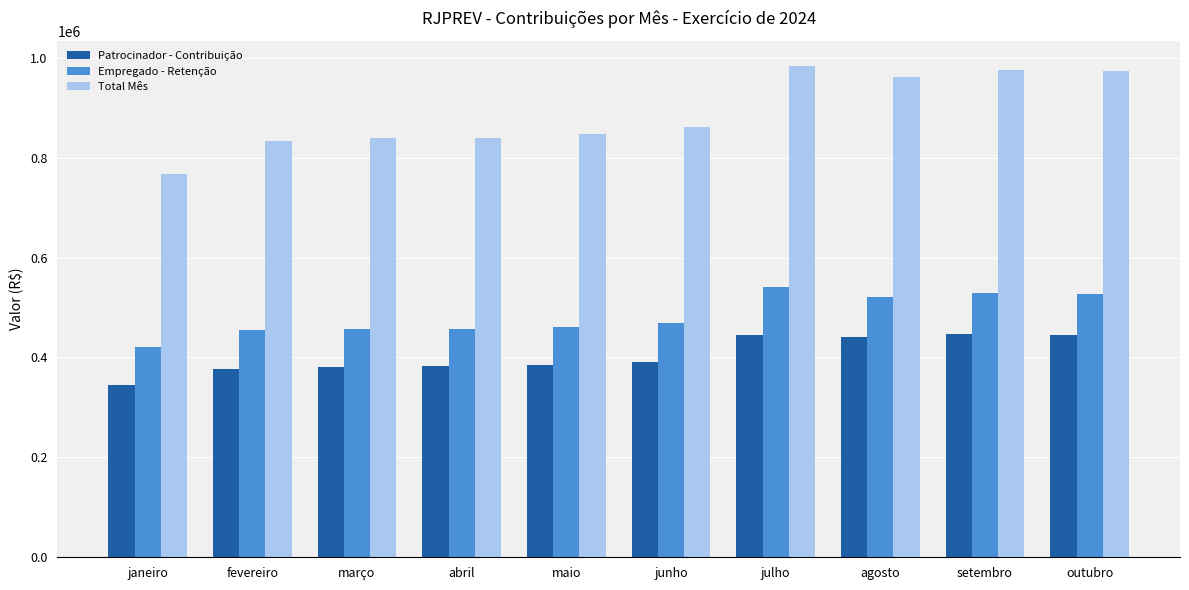

List the series in order of their overall mean, lowest first.

Patrocinador - Contribuição, Empregado - Retenção, Total Mês